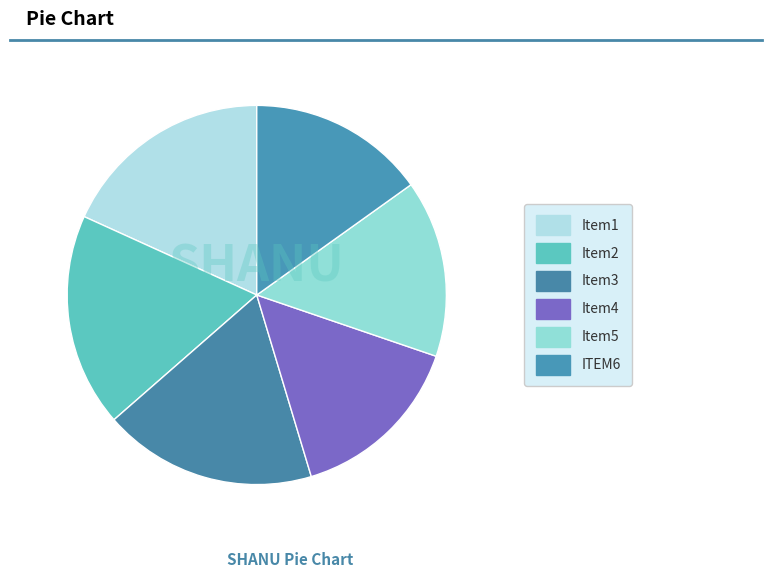

Count the number of slices in the pie.

6